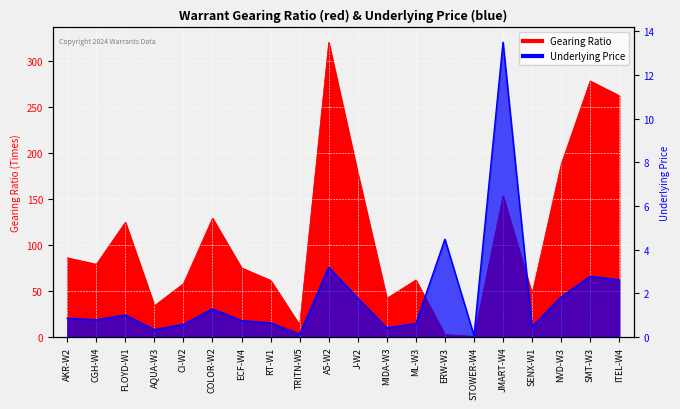

Rank the series at SENX-W1 from highest to lowest value.

Gearing Ratio, Underlying Price